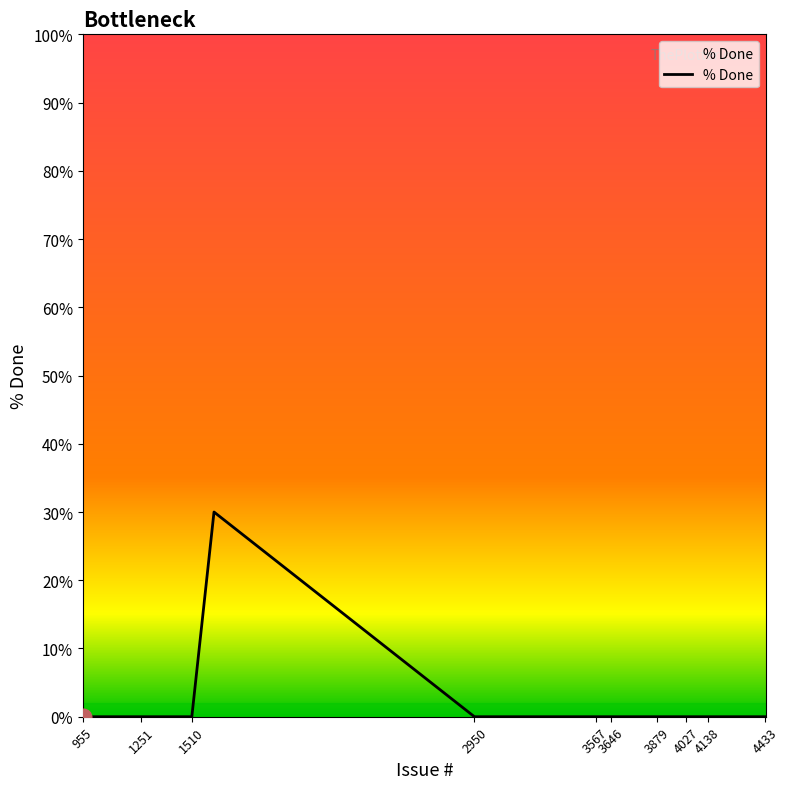

Reading left to right, extract all data points from this chart.

0	0	0	0	0	30	0	0	0	0	0	0	0	0	0	0	0	0	0	0